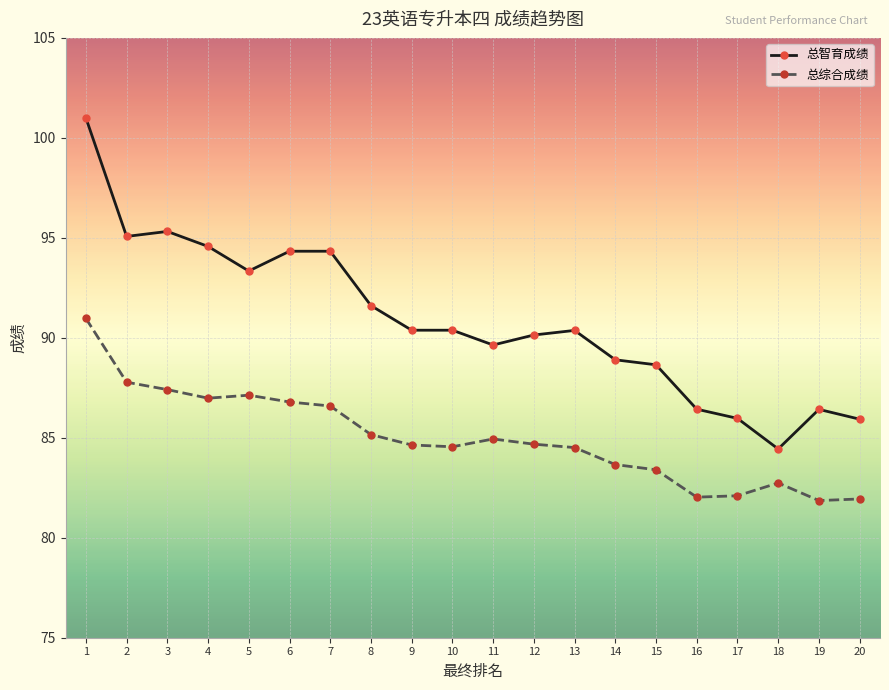

What is the value of the 总综合成绩 point at the 13th from the left?

84.5